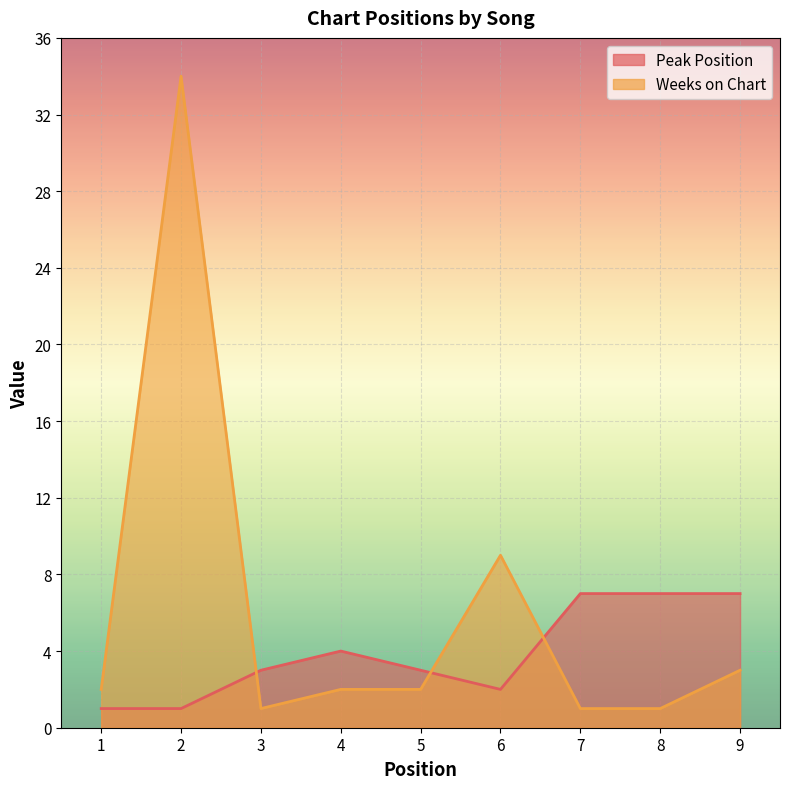

The value of Weeks on Chart at 7 is 1. True or false?

True